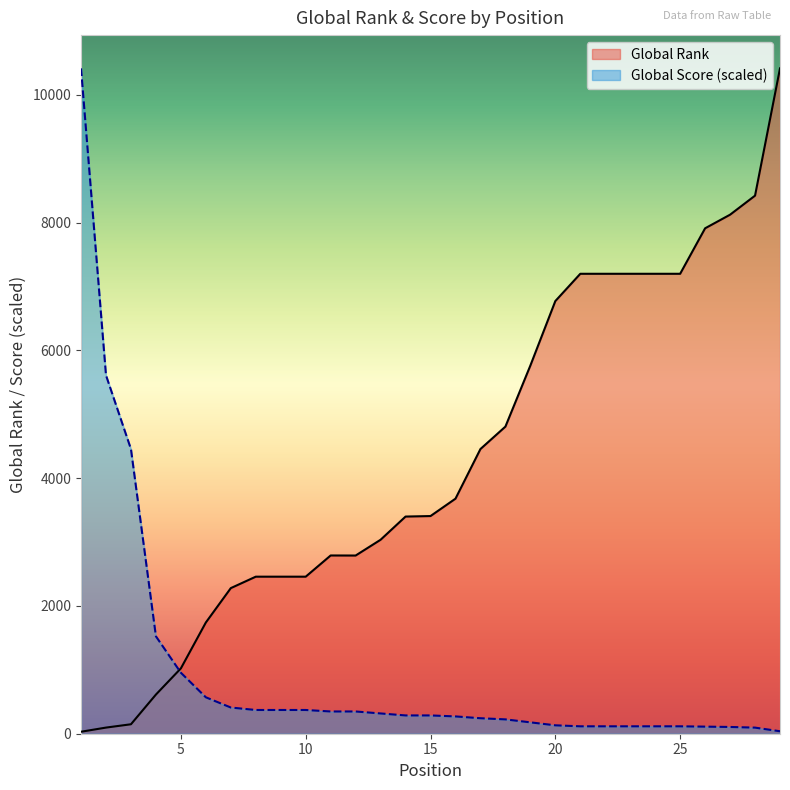

Reading left to right, list all the values displayed in this chart.

Global Rank: 31.0	96.0	148.0	613.0	1023.0	1741.0	2279.0	2458.0	2458.0	2458.0	2790.0	2789.0	3036.0	3399.0	3407.0	3679.0	4456.0	4807.0	5763.0	6772.0	7199.0	7199.0	7199.0	7199.0	7199.0	7911.0	8124.0	8422.0	10414.0
Global Score: 10414.0	5610.7	4455.0	1524.6	954.5	570.1	410.2	371.5	371.5	371.5	348.3	348.3	317.3	286.3	286.3	270.9	242.5	224.4	178.0	131.6	116.1	116.1	116.1	116.1	116.1	110.9	105.8	95.4	38.7